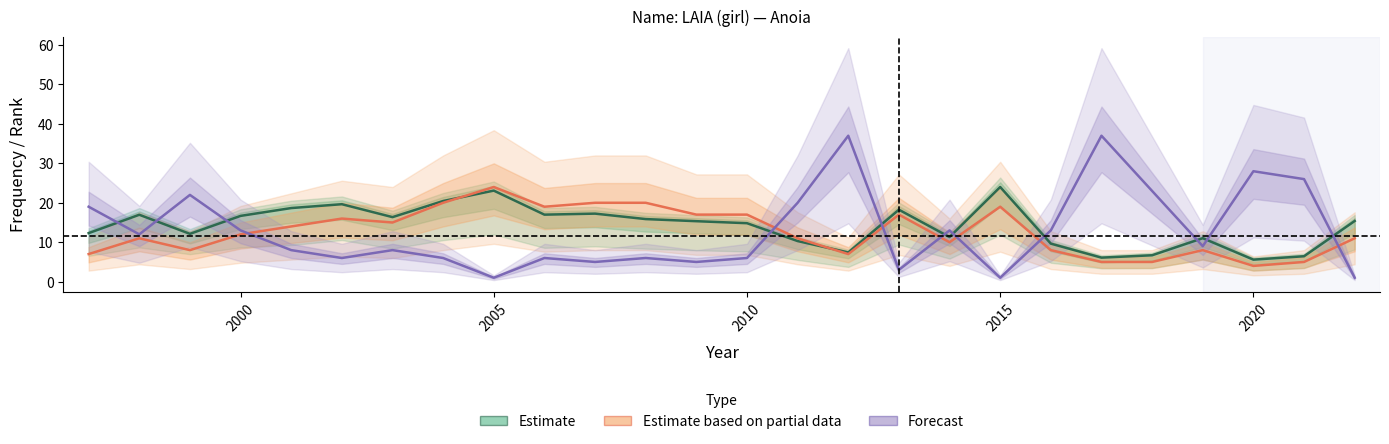

Which series has the largest total across all categories?

Estimate